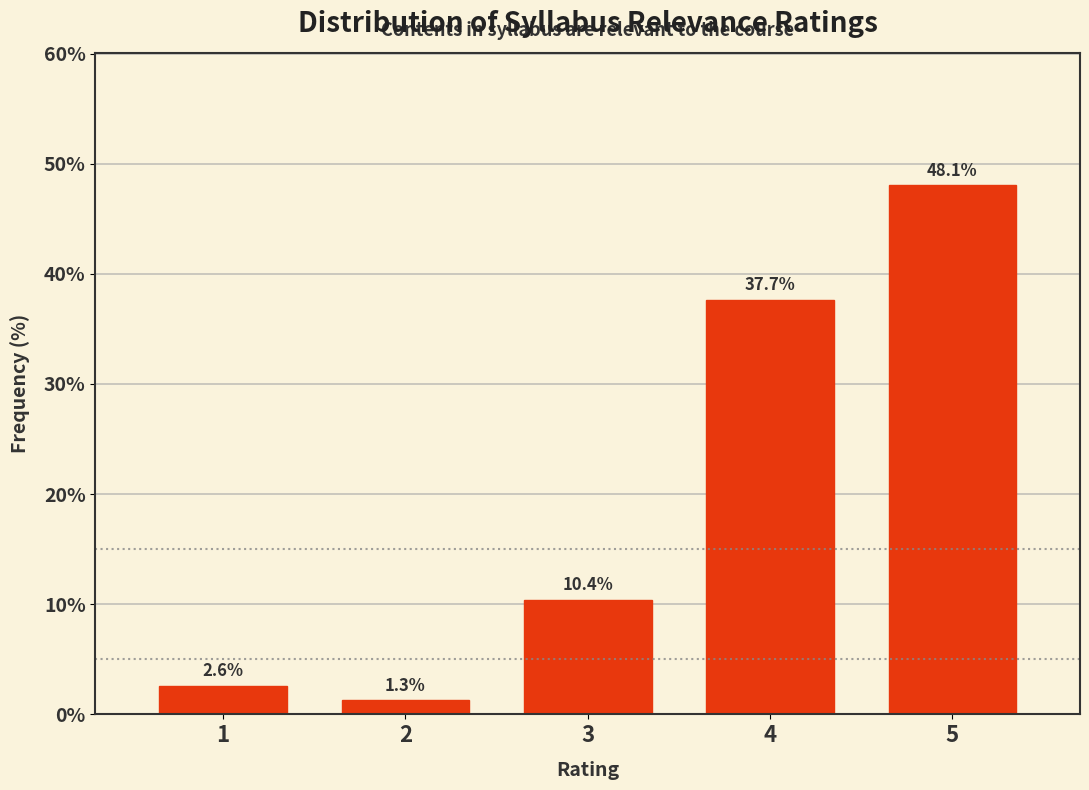

Reading right to left, list all the values displayed in this chart.

48.1	37.7	10.4	1.3	2.6